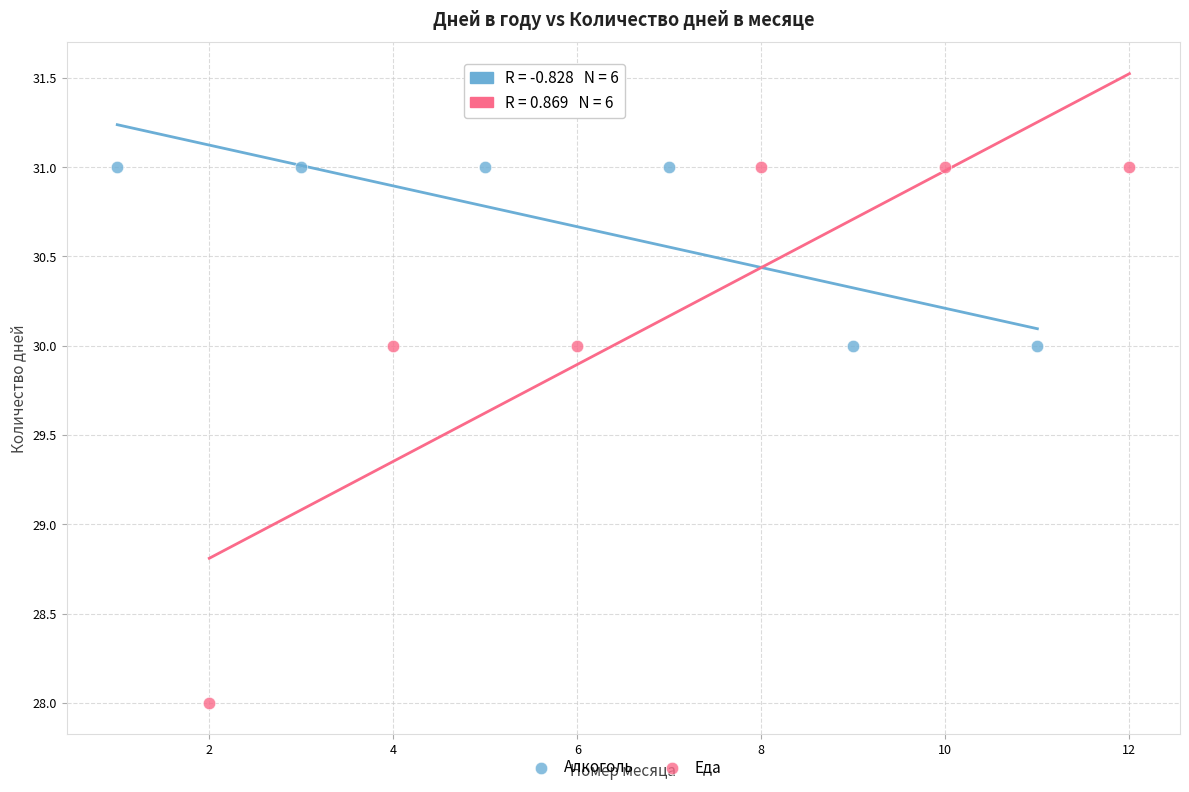

Which series reaches the minimum Y coordinate?

Еда